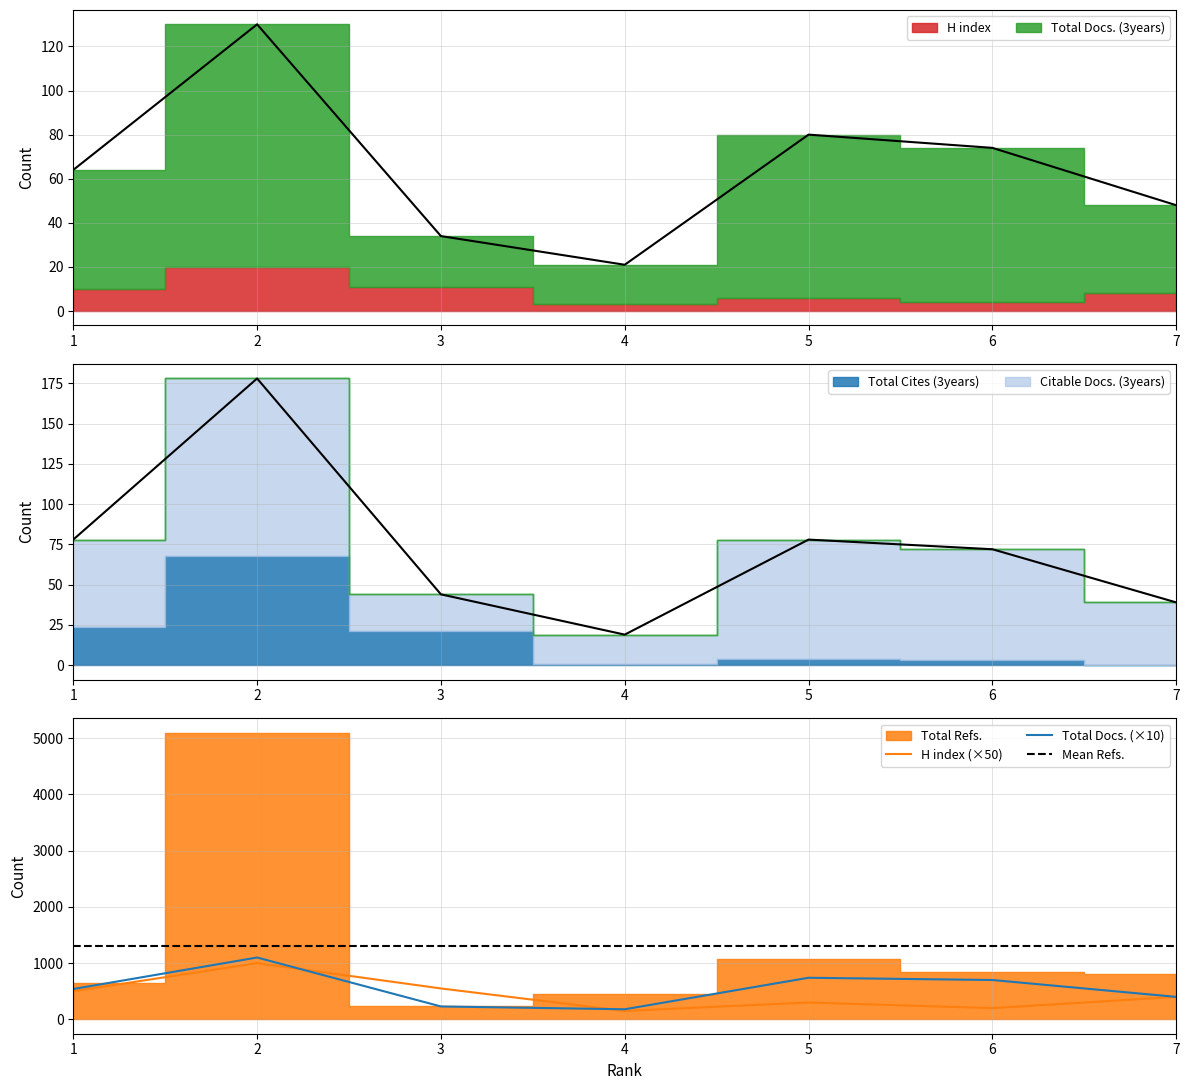

What is the average value of the Total Docs. (3years) series?

556